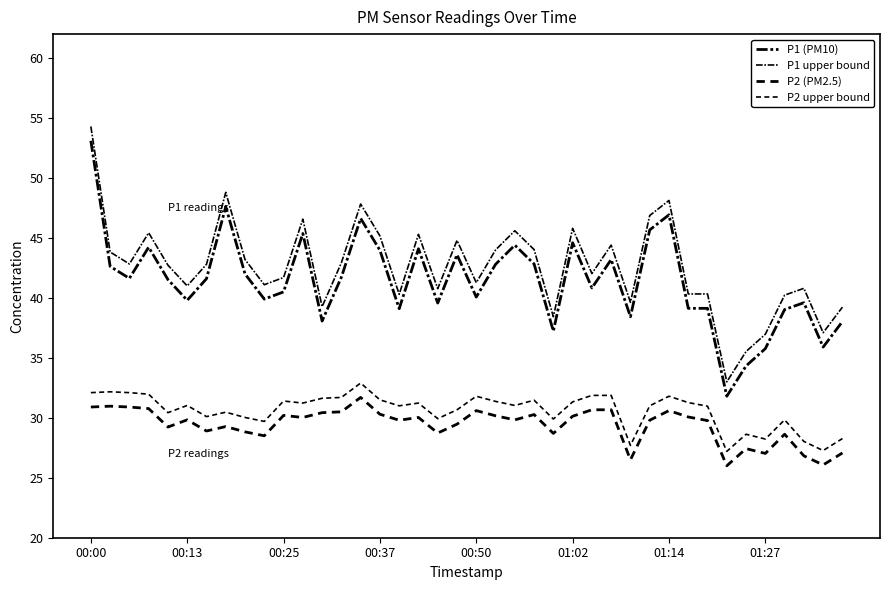

What is the average value of the P2 upper bound series?

30.6